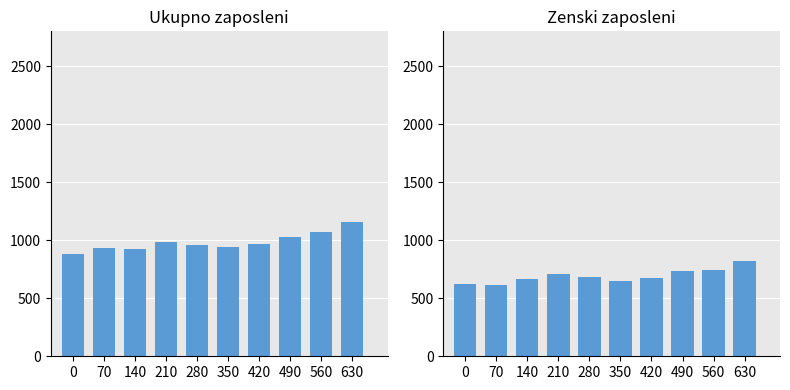

At which category is the sum across all series the highest?

630